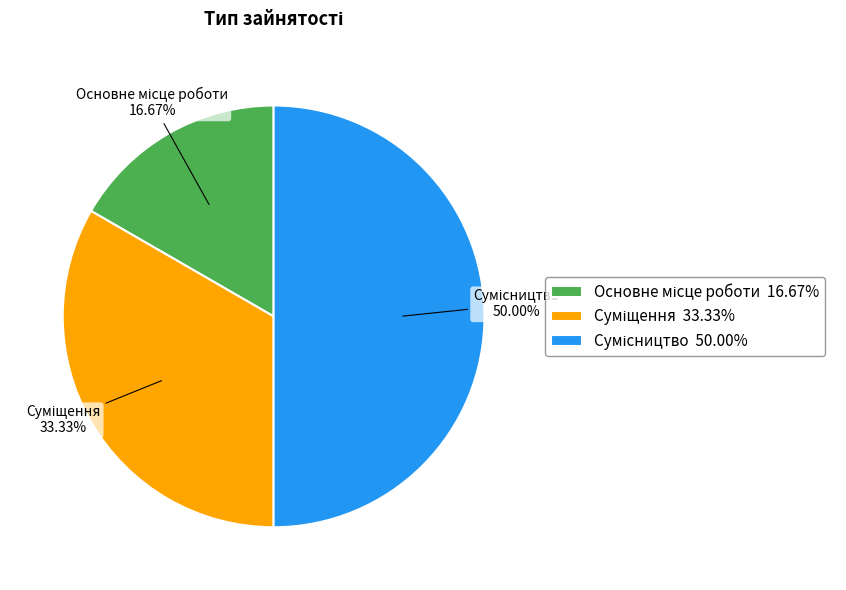

How many segments does this pie chart have?

3